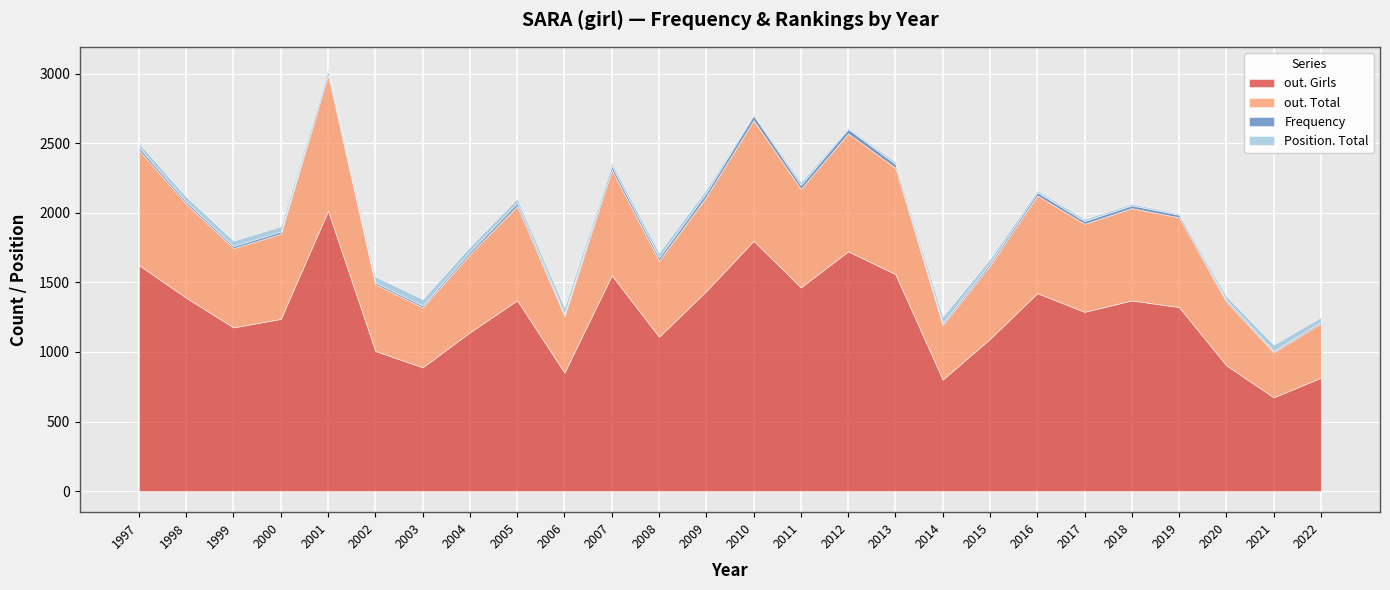

At which label does Frequency reach its peak?

2010